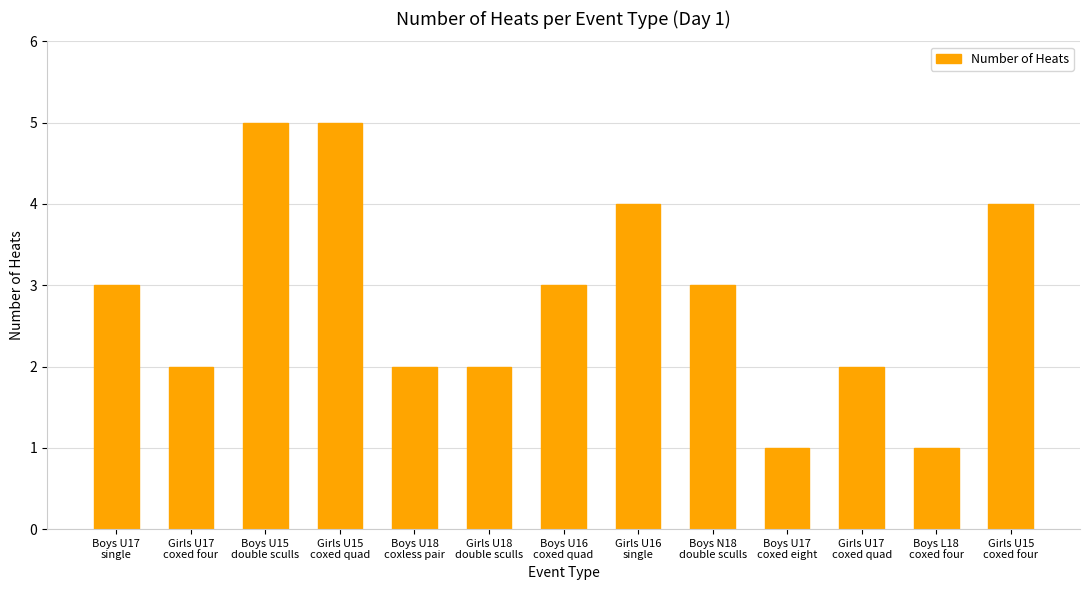

Are the bars horizontal?

No